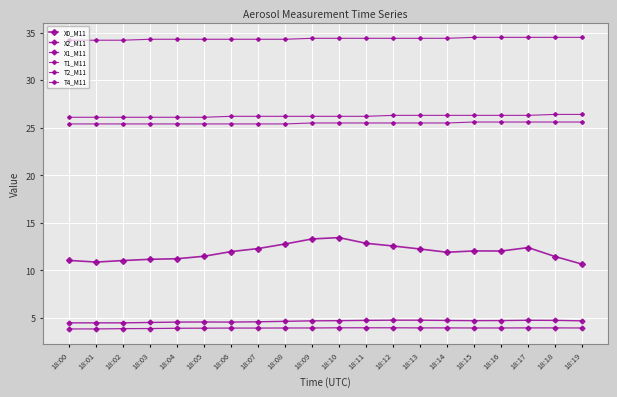

Which series has the largest total across all categories?

T4_M11